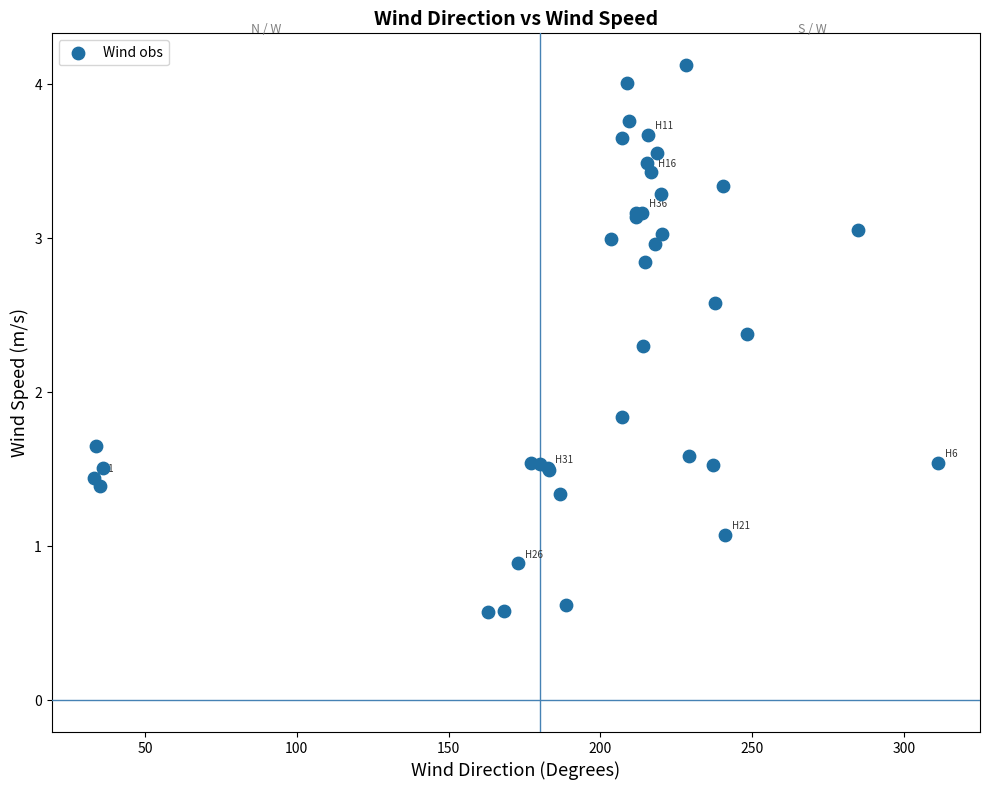

What Y value in the scatter plot is closest to 2?

1.8